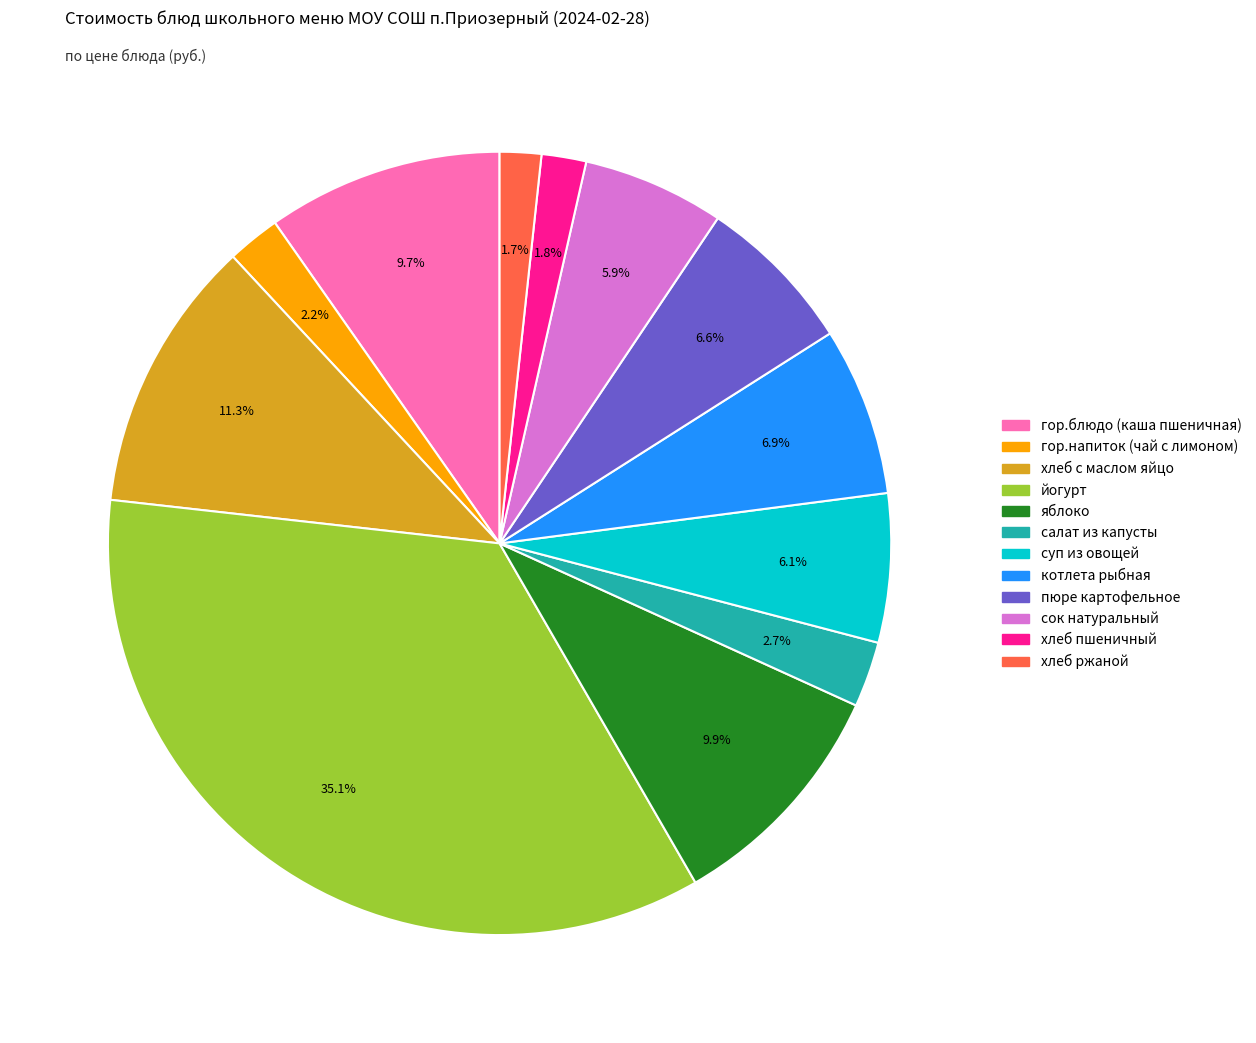

What is the largest slice in the pie chart?

йогурт